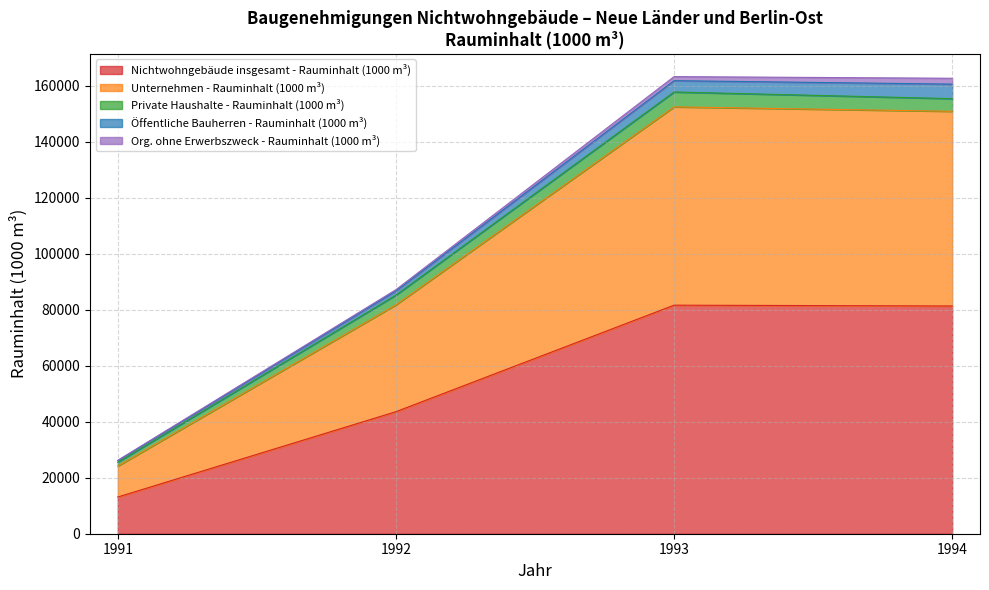

Does the chart have visible grid lines?

Yes